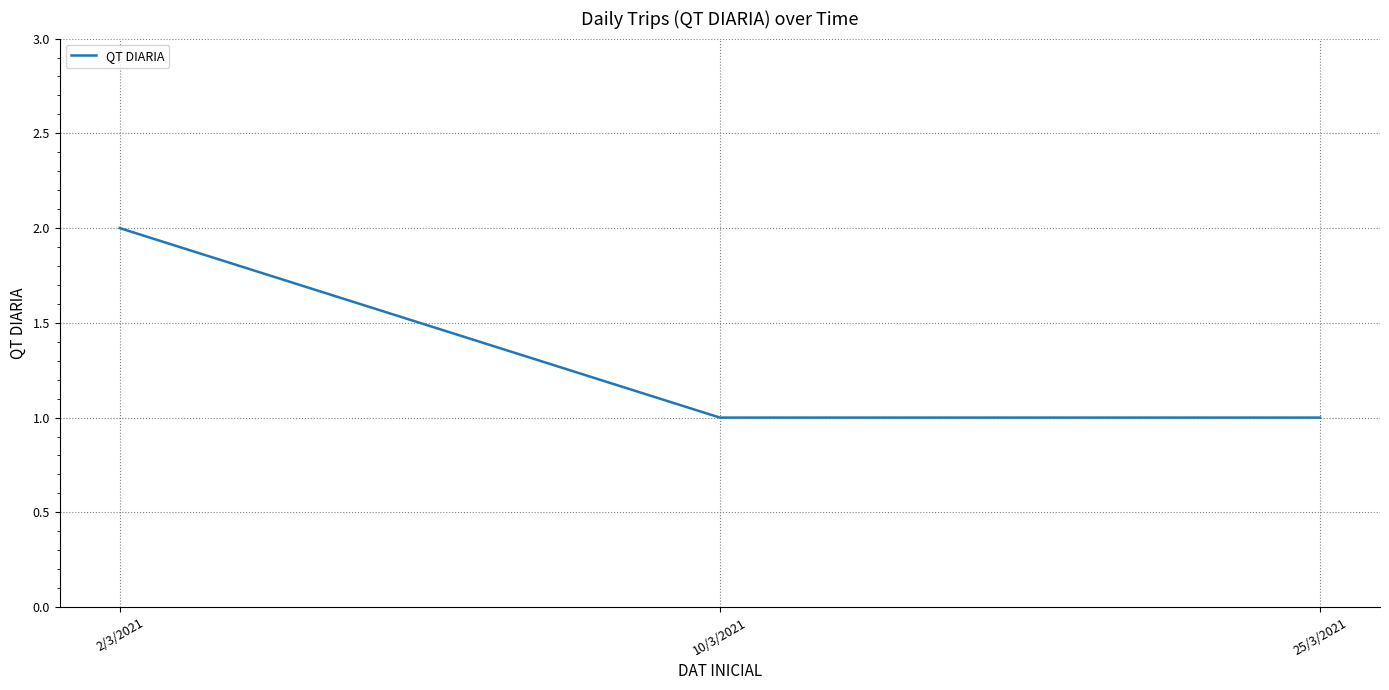

What is the difference between the maximum and second lowest values?

1